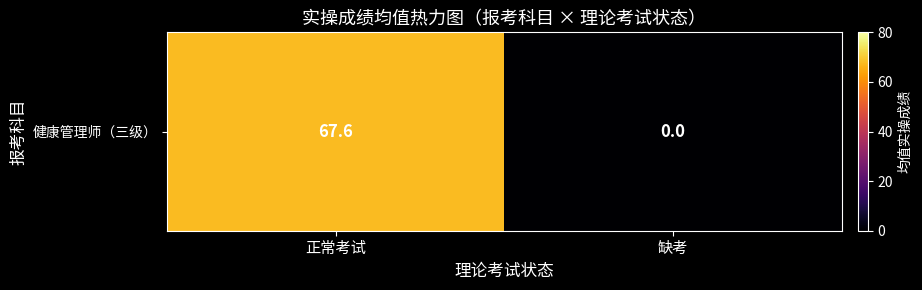

How many values are below 67?

1